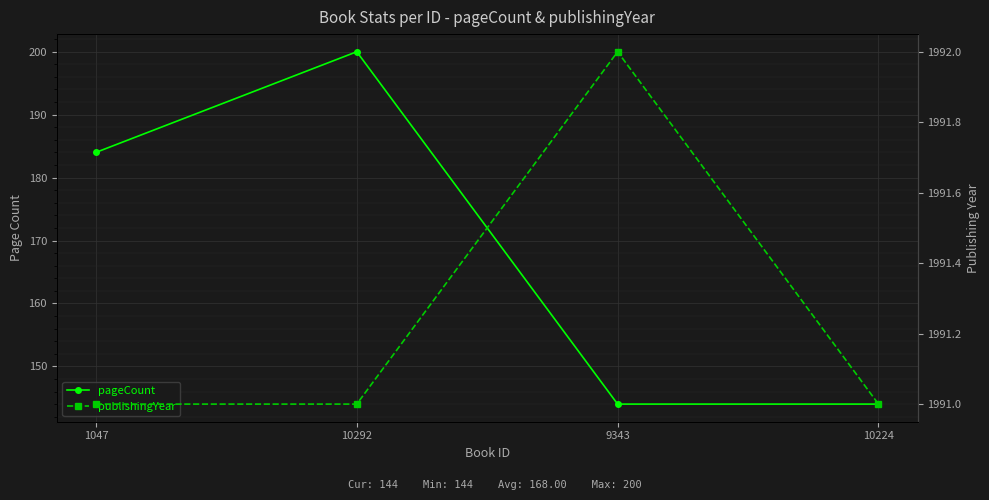

Rank the series by their maximum value, from lowest to highest.

pageCount, publishingYear